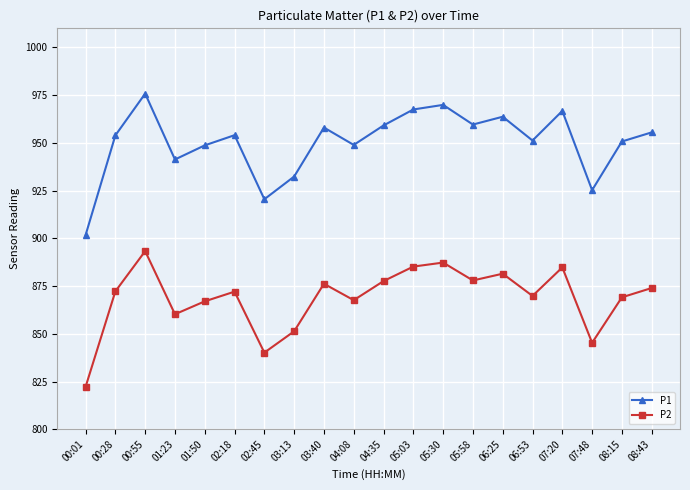

At which category does P1 reach its first local valley?

01:23